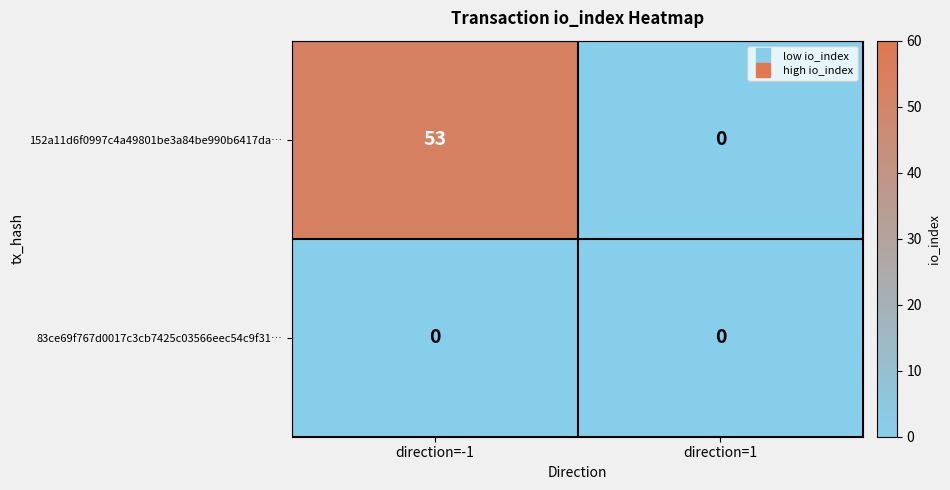

What is the greatest value displayed?

53